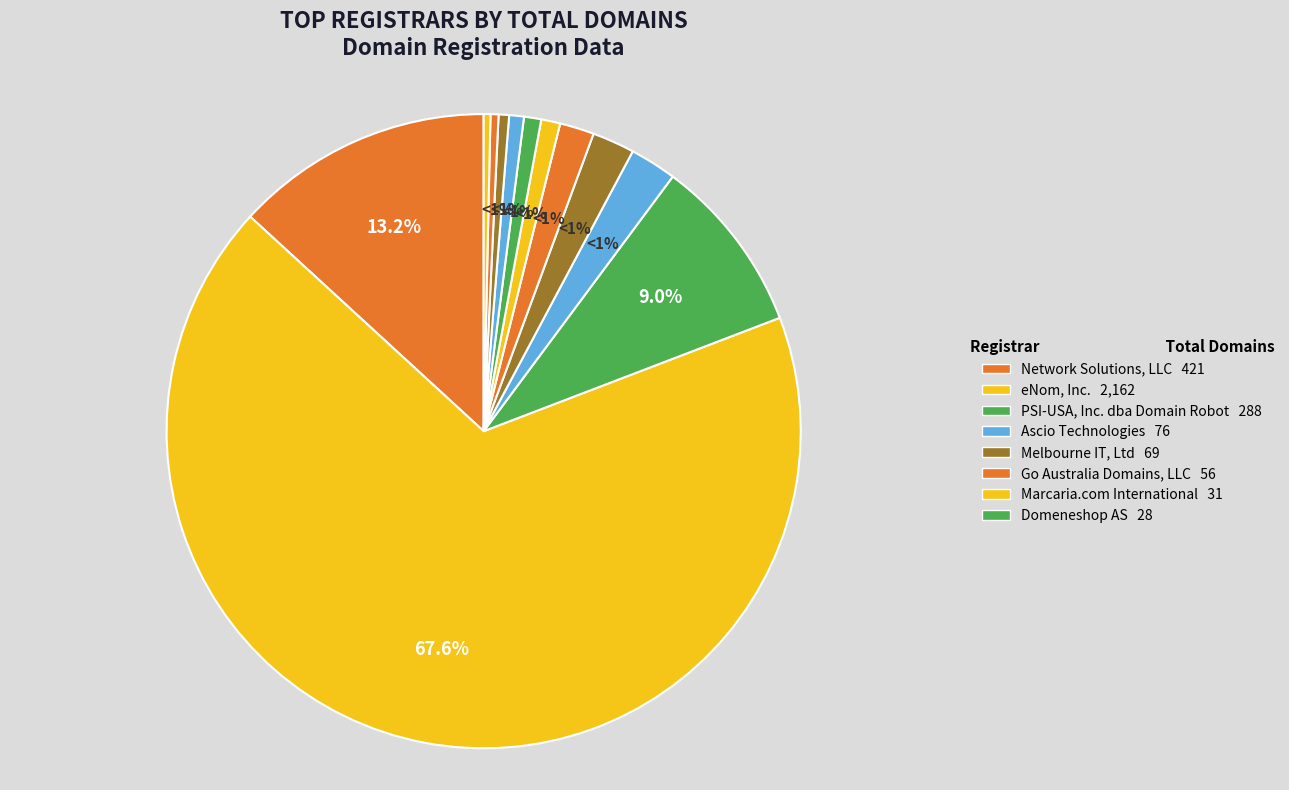

Count the number of slices in the pie.

12